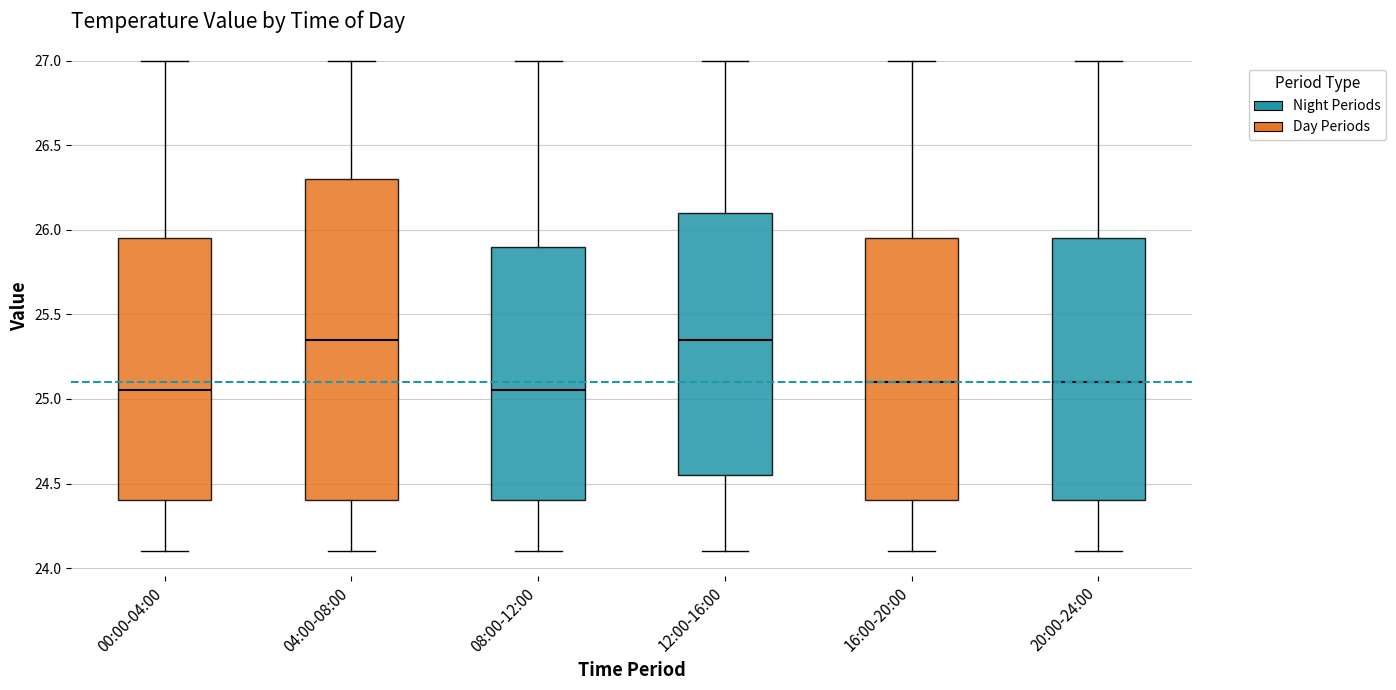

Comparing the boxes themselves (not the whiskers), which one is the tallest?

04:00-08:00